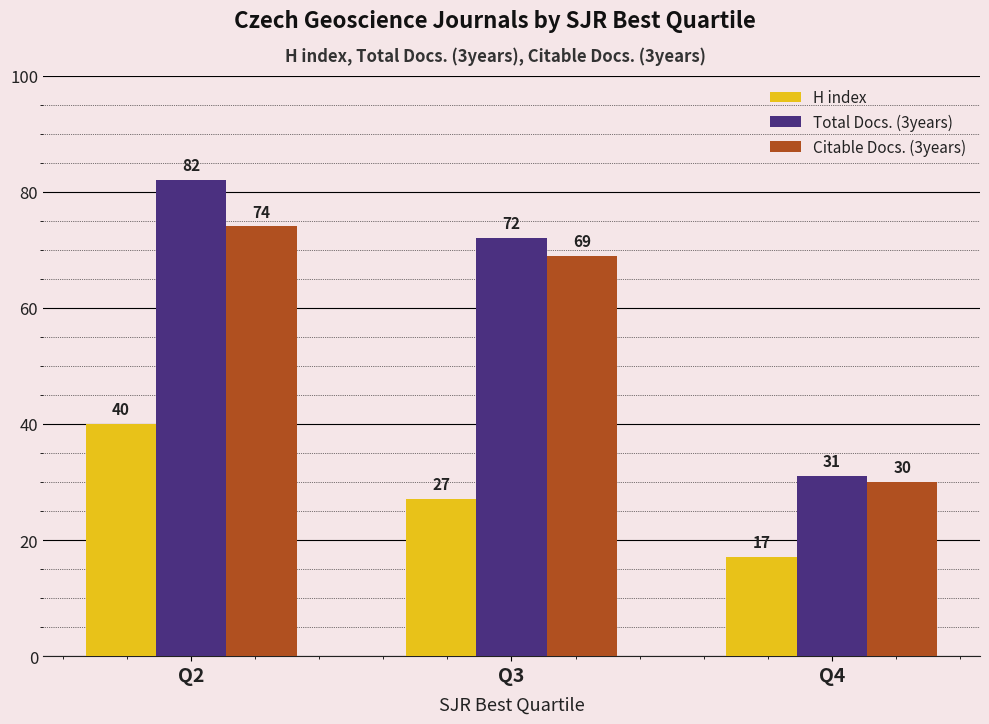

What is the value of the H index bar at the 2nd from the left?

27